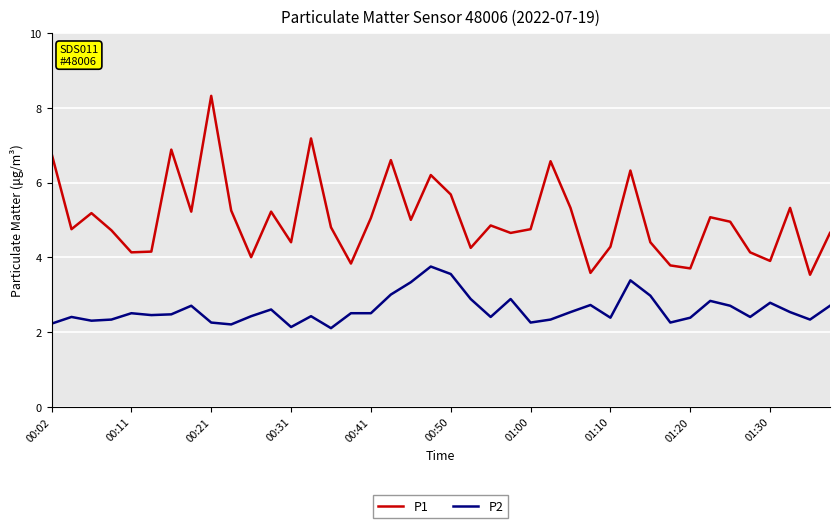

Which series has the widest spread of values?

P1